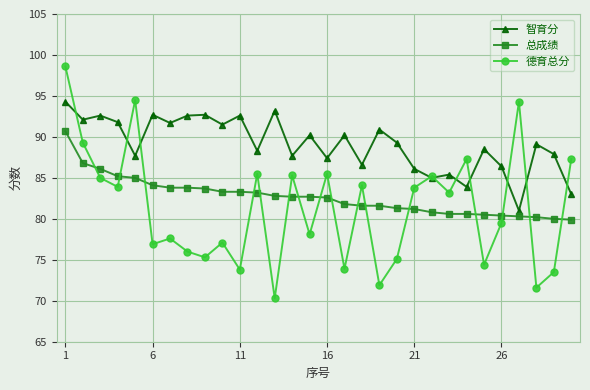

What are all the series names shown in the legend?

智育分, 总成绩, 德育总分